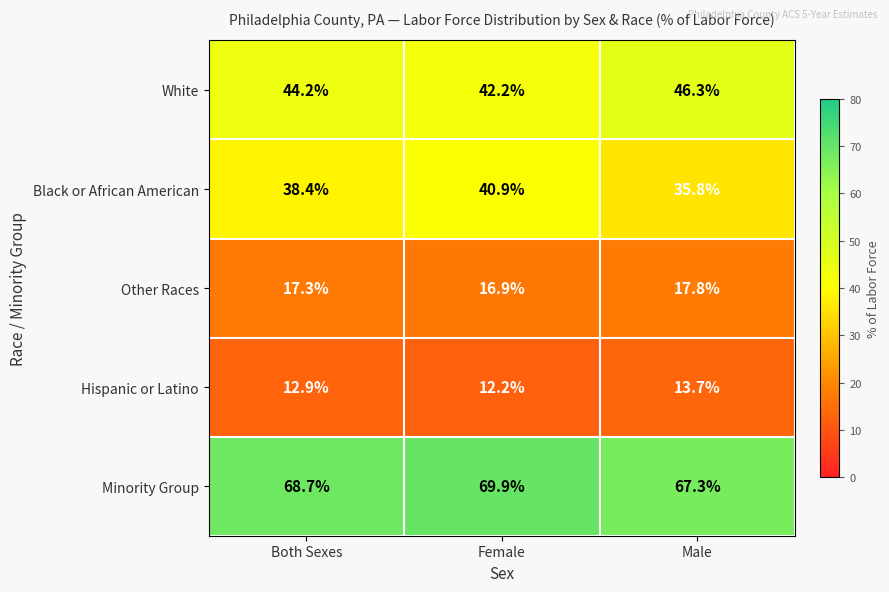

Reading right to left, list all the values displayed in this chart.

White: Male=46.3	Female=42.2	Both Sexes=44.2
Black or African American: Male=35.8	Female=40.9	Both Sexes=38.4
Other Races: Male=17.8	Female=16.9	Both Sexes=17.3
Hispanic or Latino: Male=13.7	Female=12.2	Both Sexes=12.9
Minority Group: Male=67.3	Female=69.9	Both Sexes=68.7